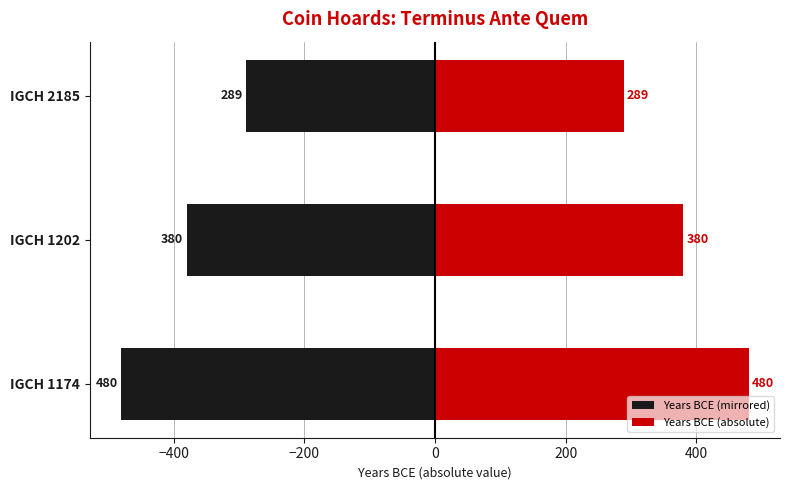

Count the Years BCE (absolute) values in the range 289 to 480.

3